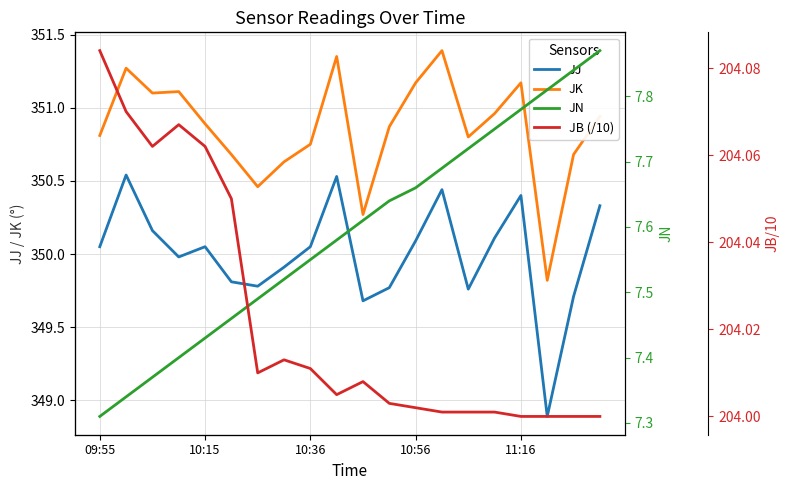

True or false: JB (/10) and JK cross at least once.

False